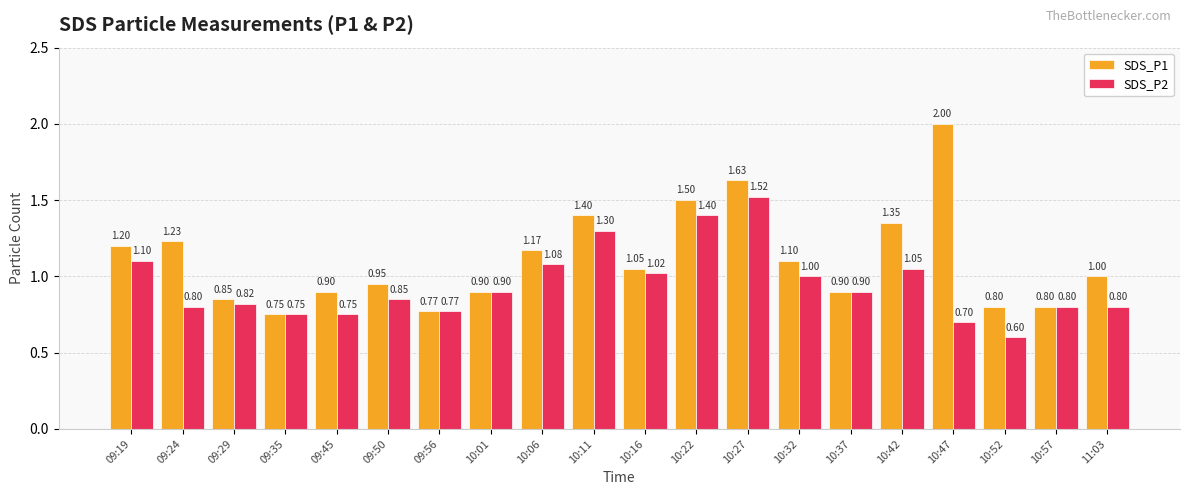

What is the sum of the SDS_P2 values at 10:32 and 09:35?

1.8